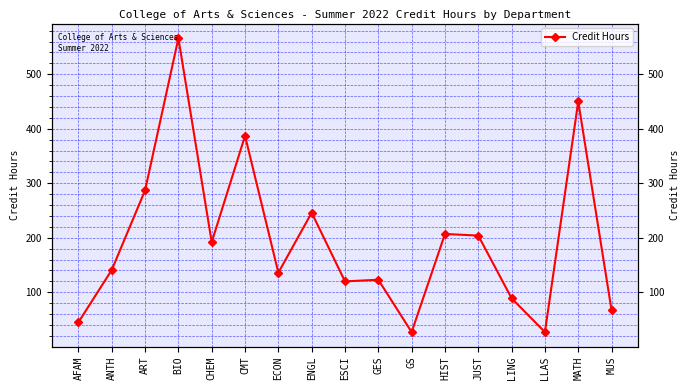

At which label is the value closest to 296?

ART